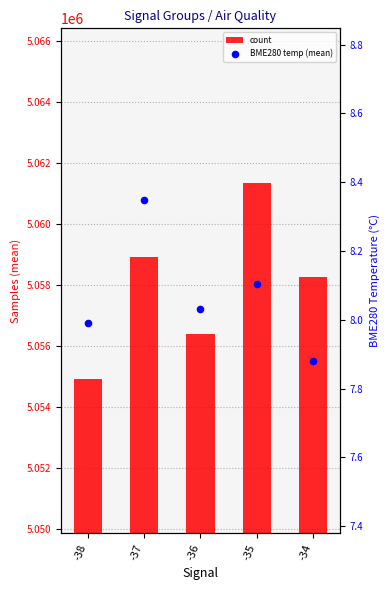

At which category is the sum across all series the highest?

-35